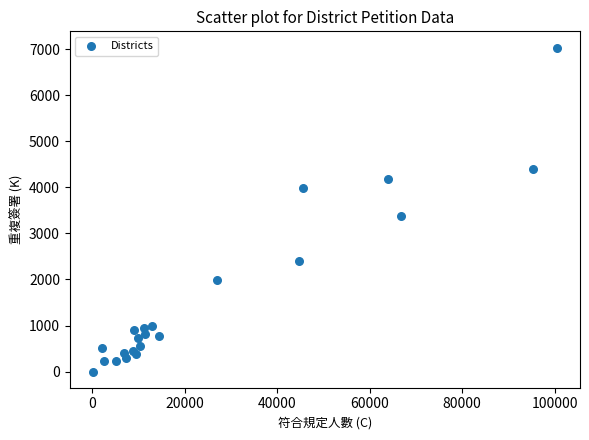

What Y value in the scatter plot is closest to 3517?

3387